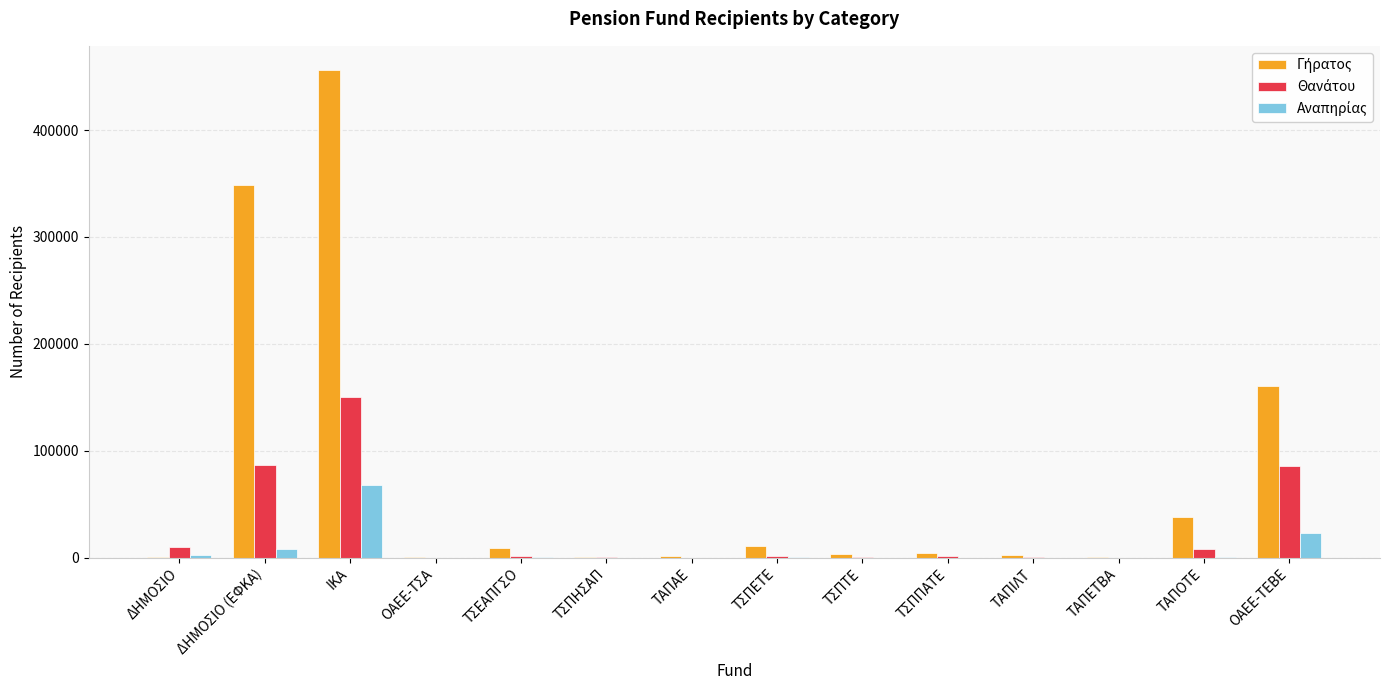

Which category has the highest value across all series?

ΙΚΑ